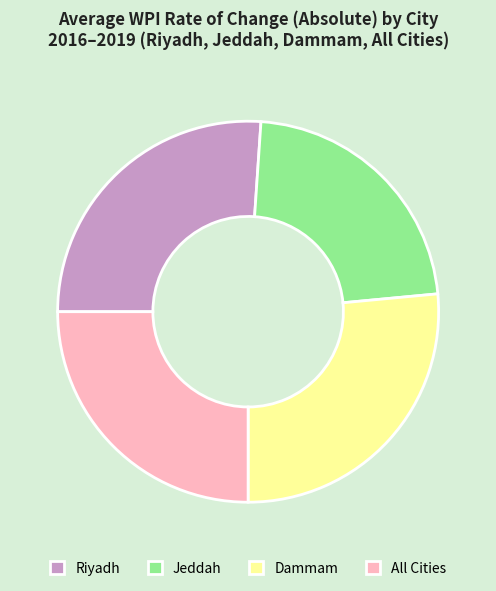

Which slice is the smallest?

Jeddah